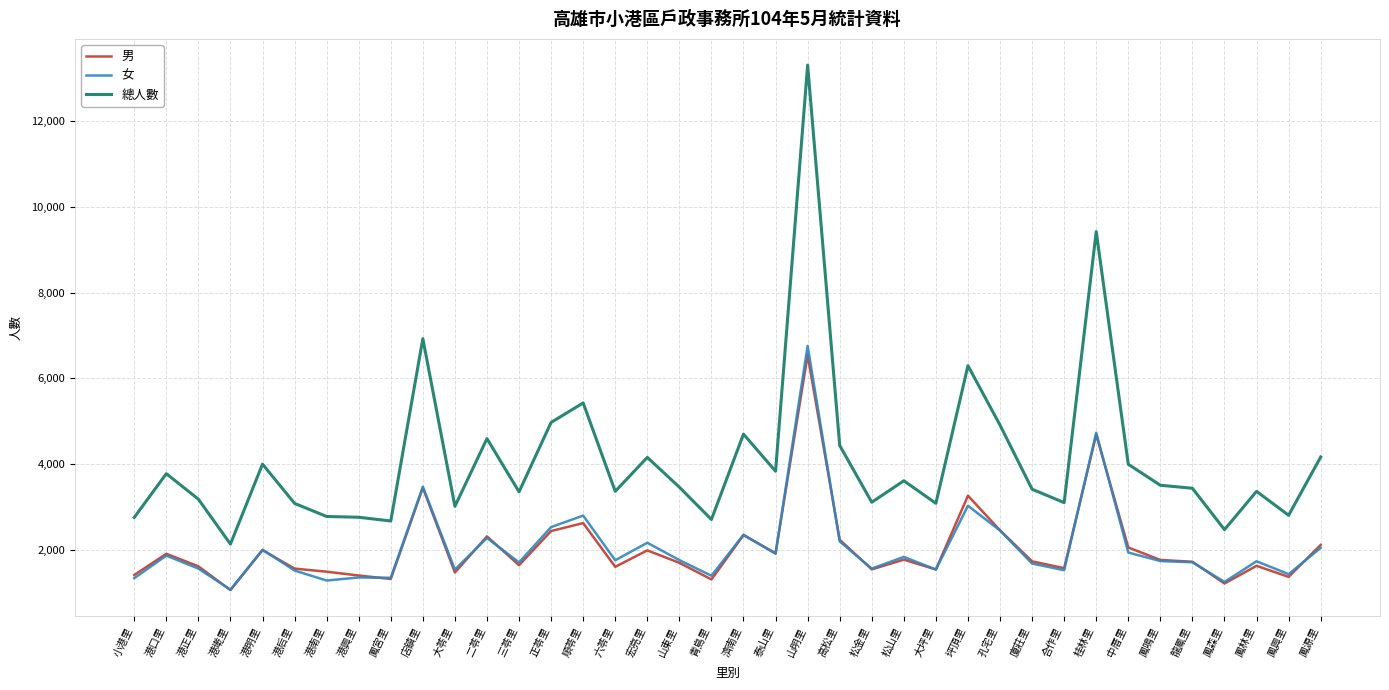

Which series has the largest total across all categories?

總人數